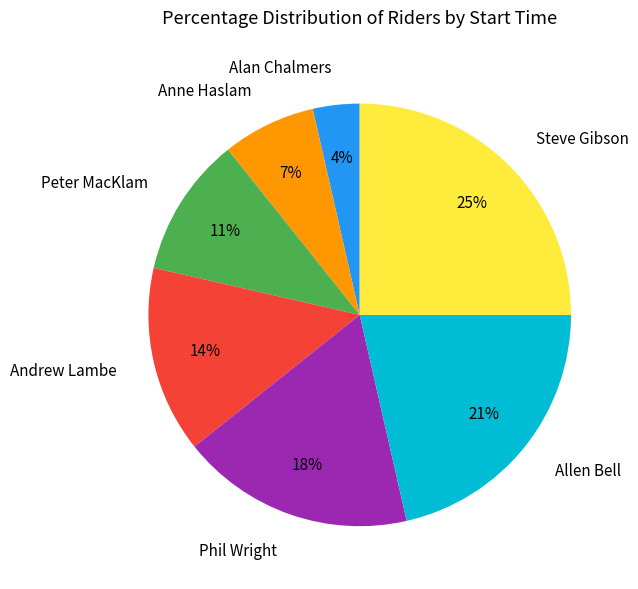

The Peter MacKlam slice represents 11% of the pie. True or false?

True